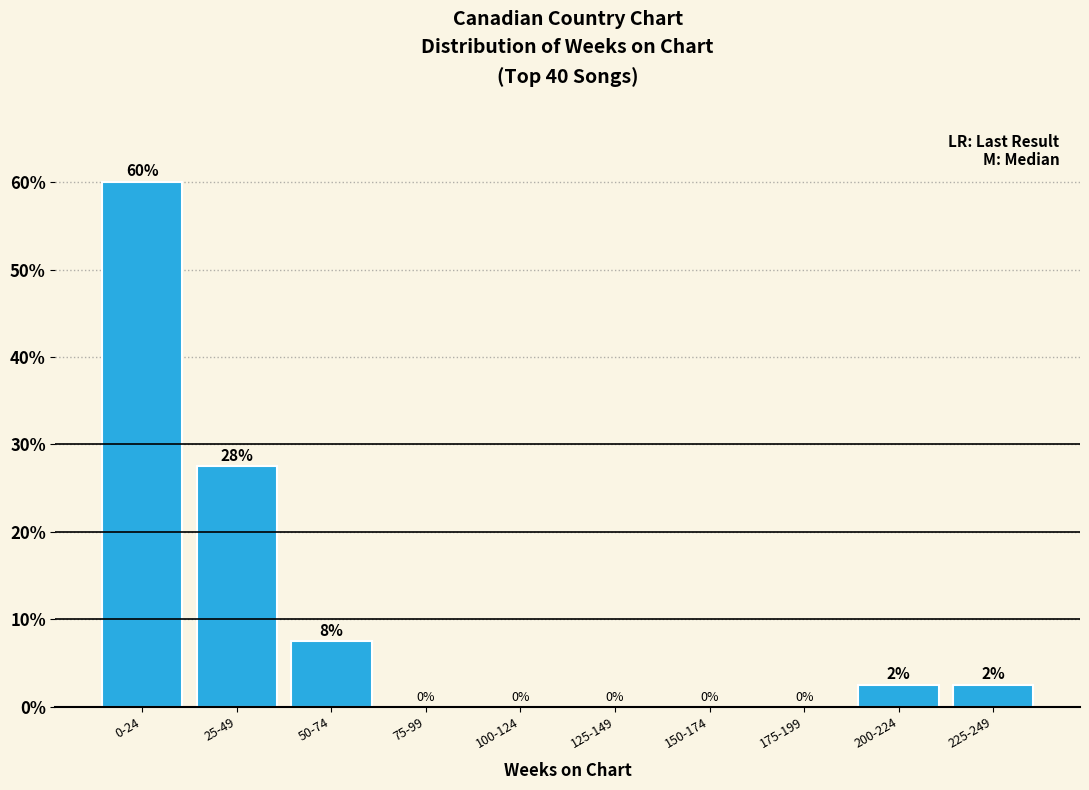

The chart shows a value of 0.0 at 150-174. True or false?

True